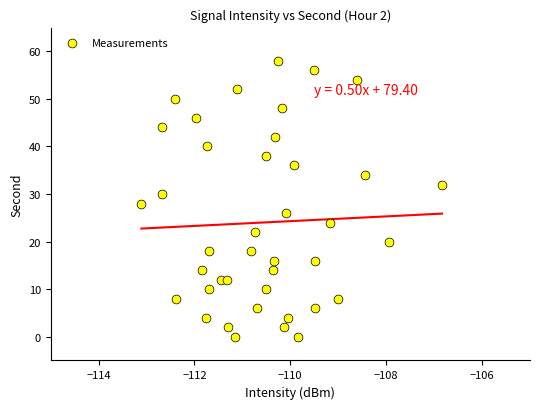

What is the range of Y values (max minus min)?

58